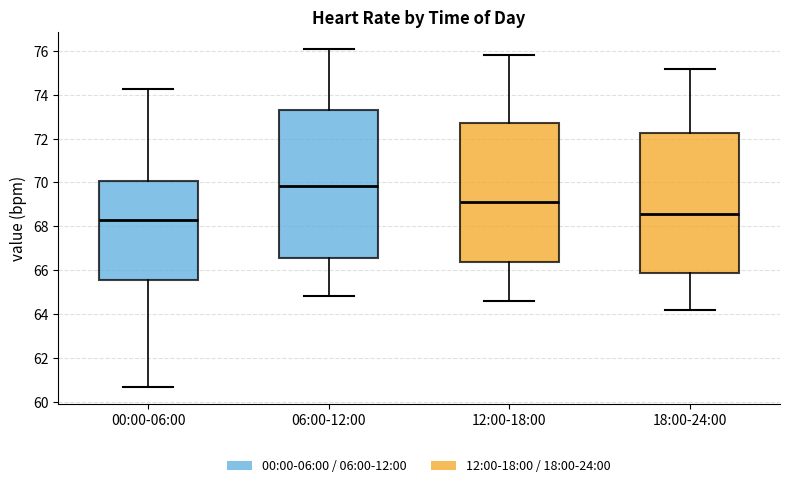

Reading left to right, read every box against the y-axis: the position of its median line, the range the box covers, and the ends of its whiskers. The values are not printed on the chart, so give them approximately, as read against the axis.

00:00-06:00: median 68.2, box 65.6 to 70.0, whiskers 60.6 to 74.2
06:00-12:00: median 69.8, box 66.6 to 73.4, whiskers 64.8 to 76.2
12:00-18:00: median 69.2, box 66.4 to 72.8, whiskers 64.6 to 75.8
18:00-24:00: median 68.6, box 65.8 to 72.2, whiskers 64.2 to 75.2